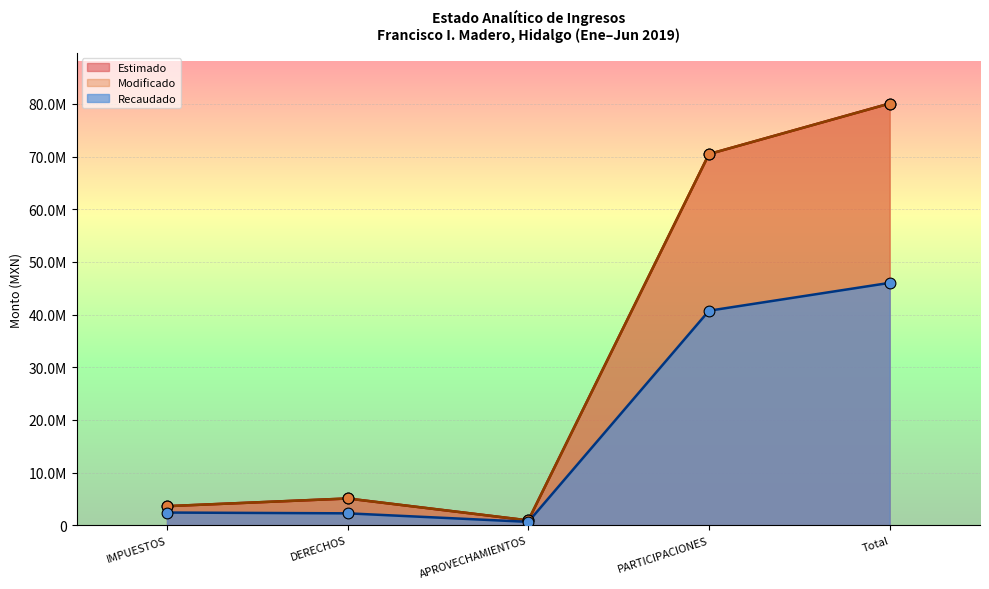

At how many categories does at least one series exceed 6307936?

2